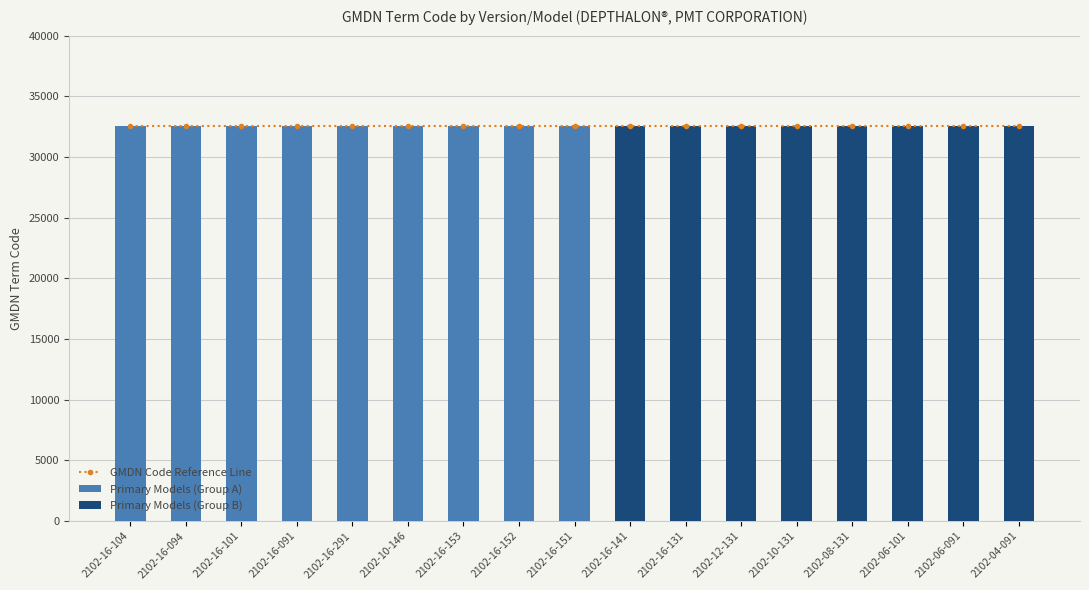

The value of Primary Models (Group A) at 2102-06-101 is -11752. True or false?

False